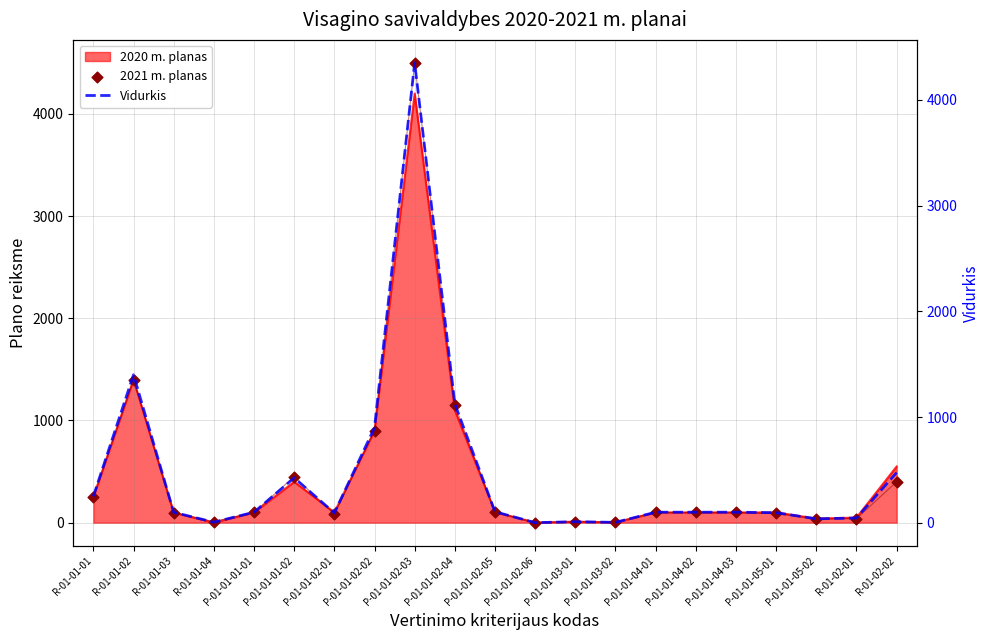

Which series has the largest total across all categories?

2021 m. planas